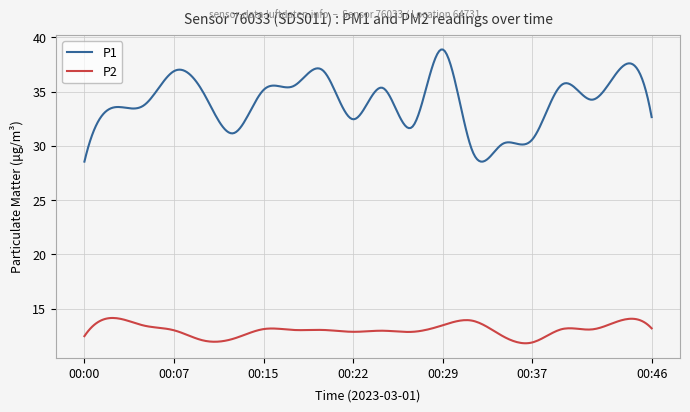

Rank the series by their maximum value, from highest to lowest.

P1, P2